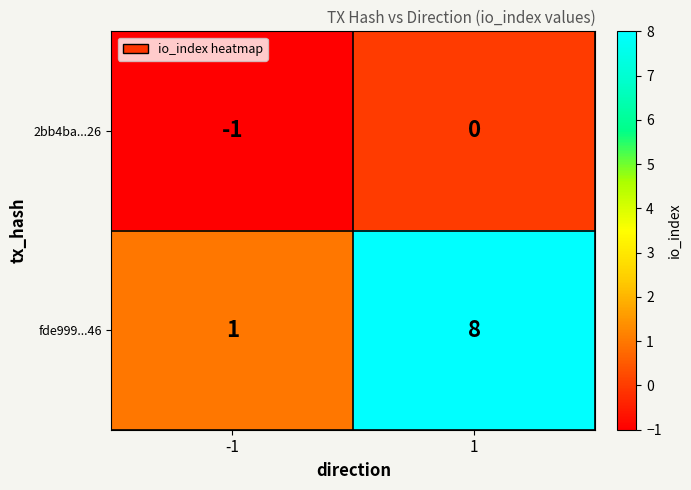

Rank the series at 1 from highest to lowest value.

fde999...46, 2bb4ba...26